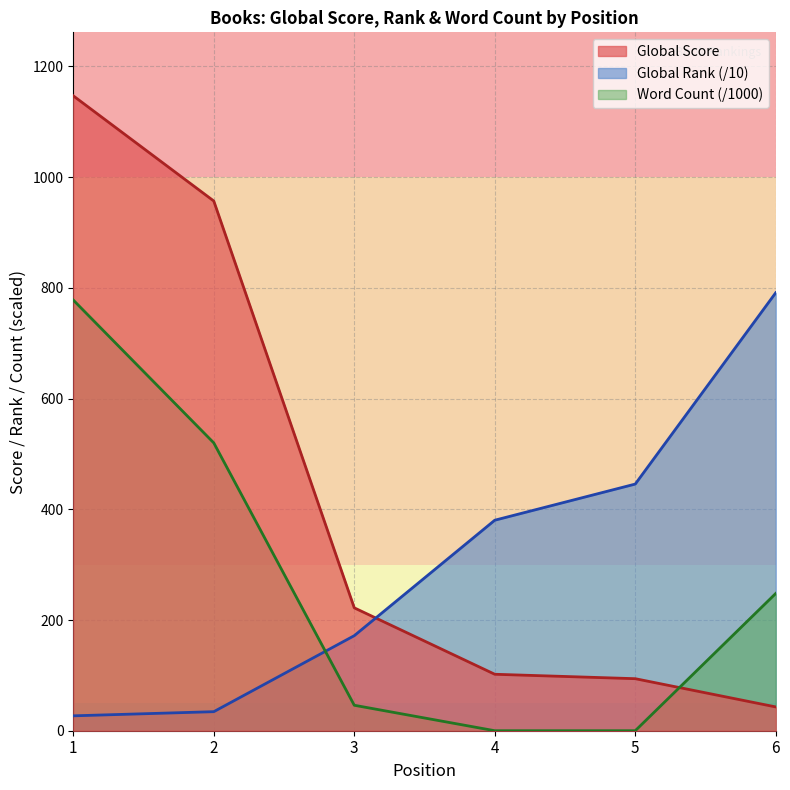

Reading left to right, list all the values displayed in this chart.

Global Score: 1=1147.0	2=957.0	3=222.0	4=102.0	5=94.0	6=43.0
Global Rank: 1=26.9	2=34.4	3=171.7	4=380.3	5=445.6	6=791.3
Word Count: 1=778.0	2=520.0	3=46.0	4=0.0	5=0.0	6=248.0